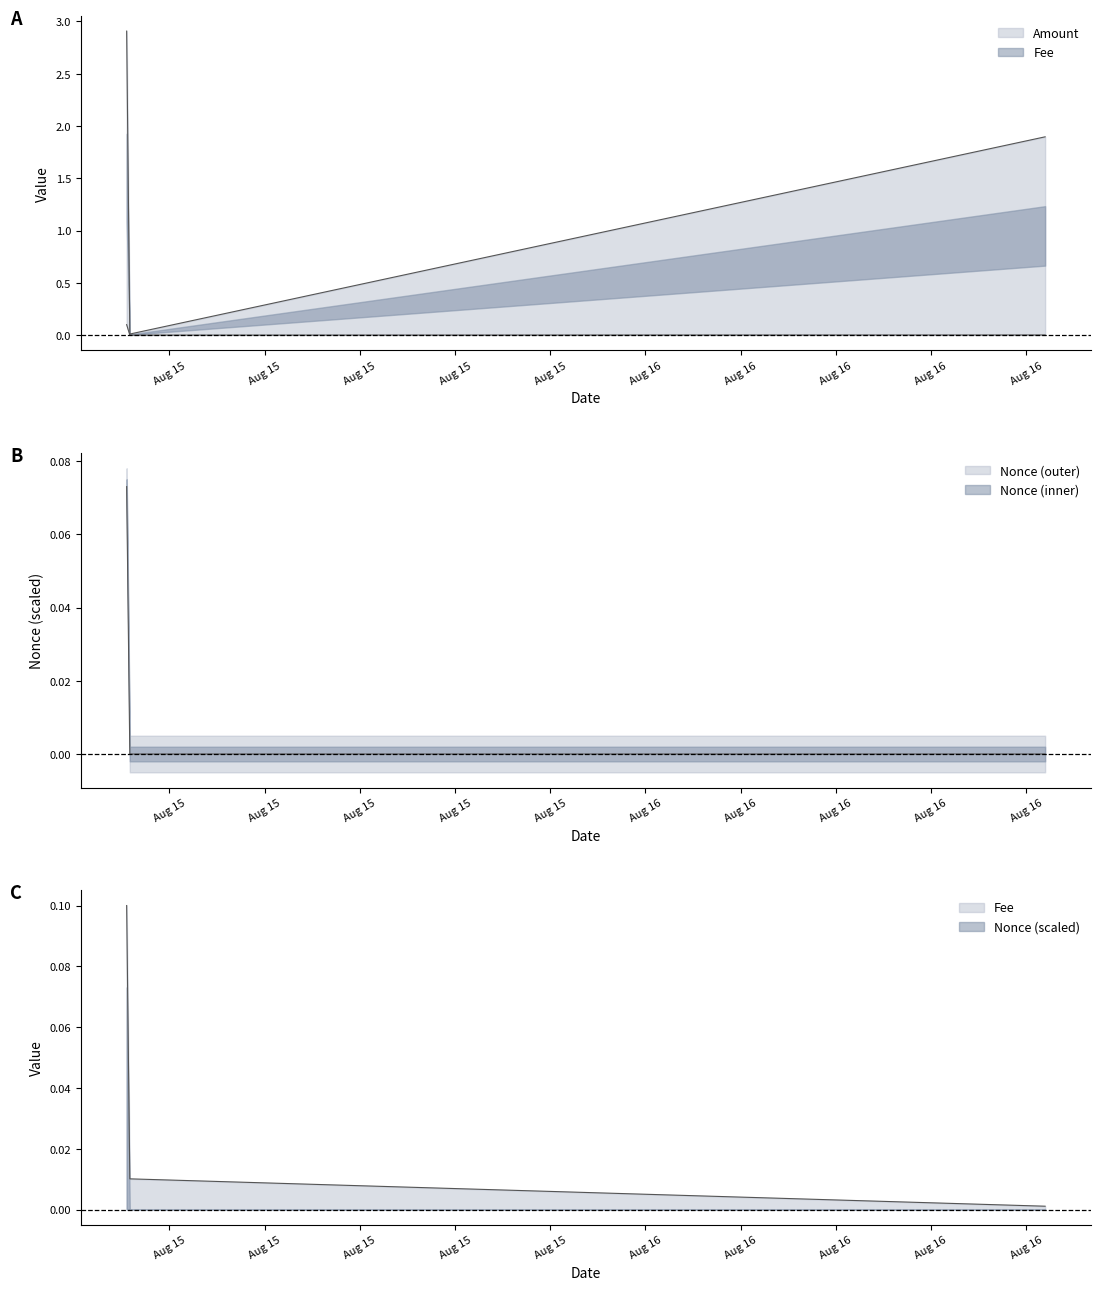

What is the value of the Nonce_norm point at the 1st from the left?

0.1